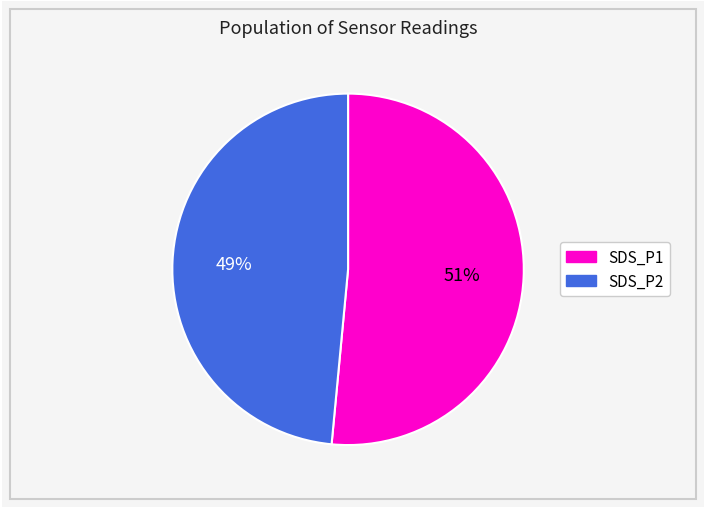

Does SDS_P1 account for over 50% of the chart?

Yes